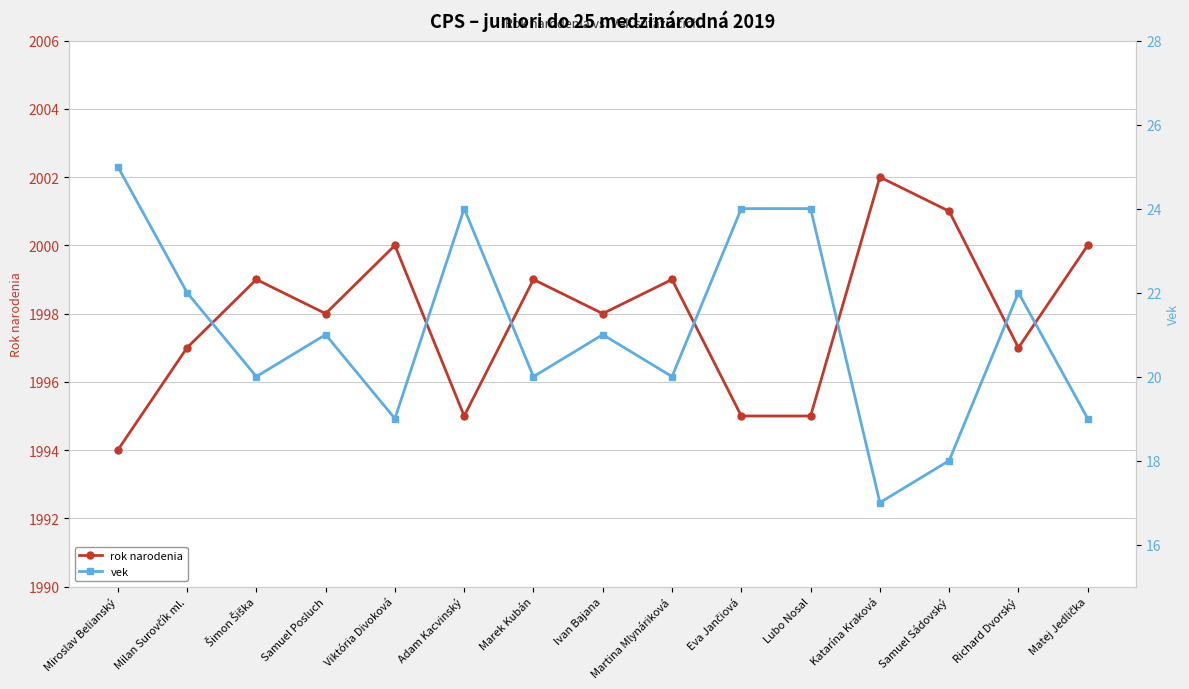

True or false: vek and rok narodenia cross at least once.

False